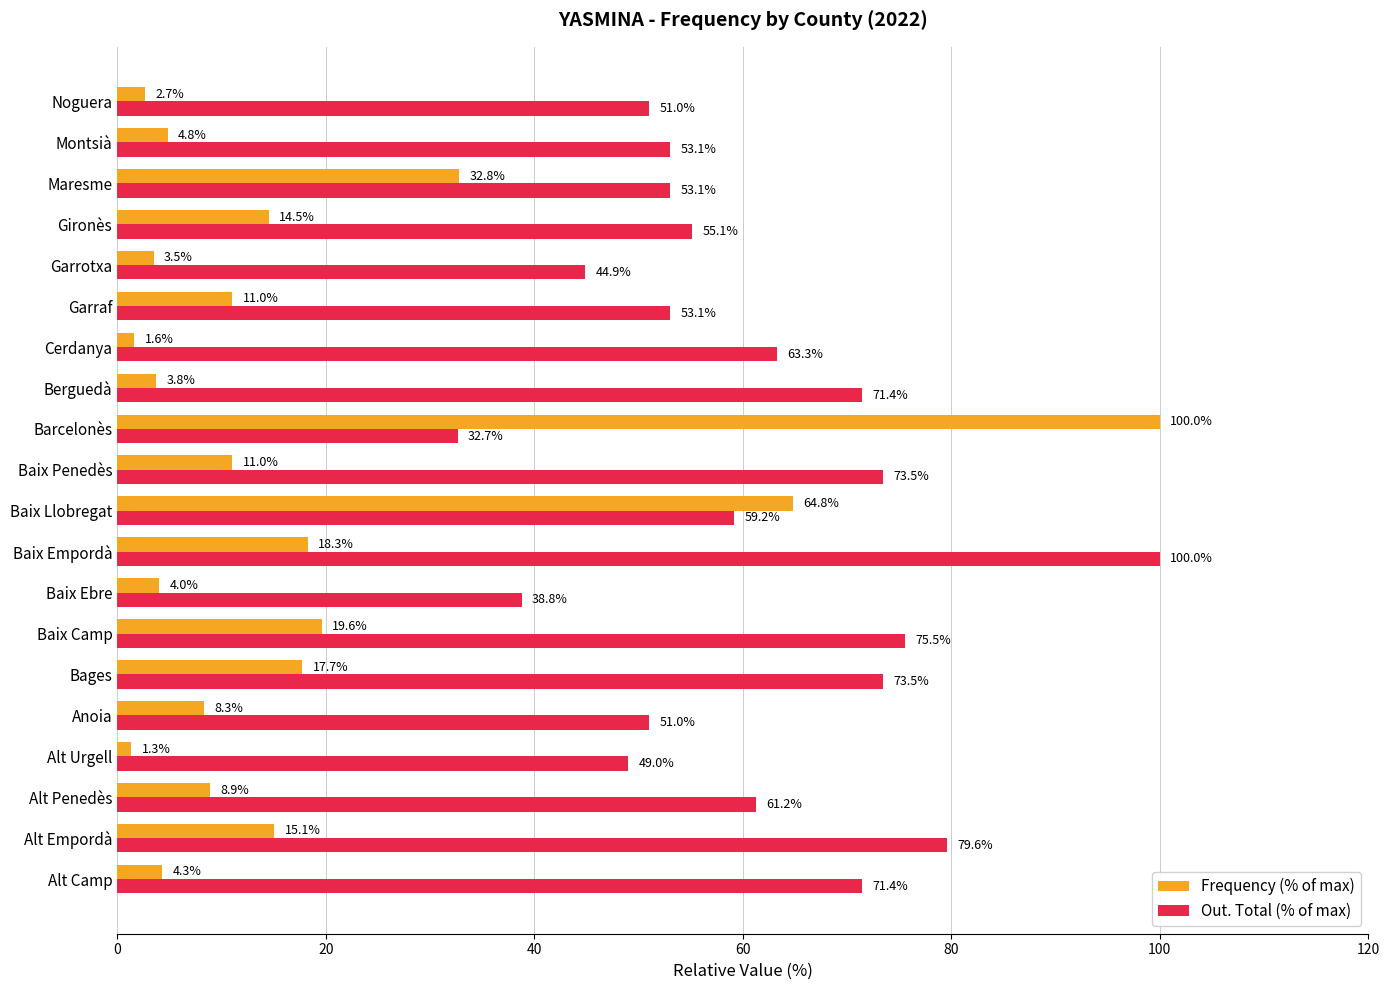

What is the difference between the highest and lowest values at Baix Llobregat?

5.6